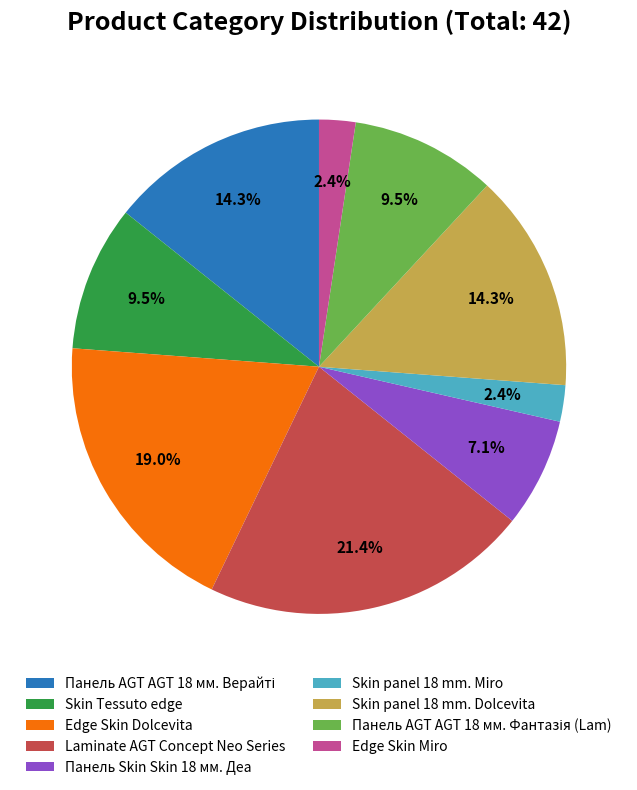

The Laminate AGT Concept Neo Series slice represents 16% of the pie. True or false?

False